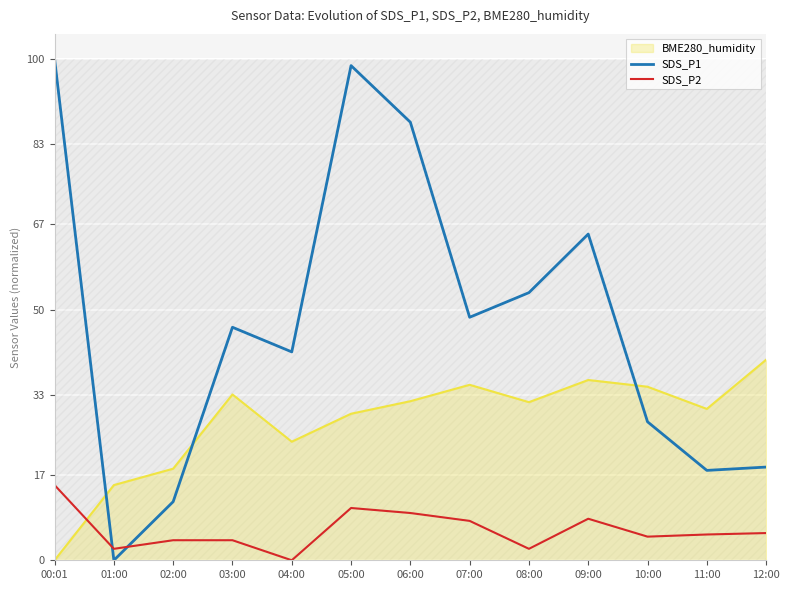

Which series ends up on top after the final intersection of SDS_P2 and SDS_P1?

SDS_P1